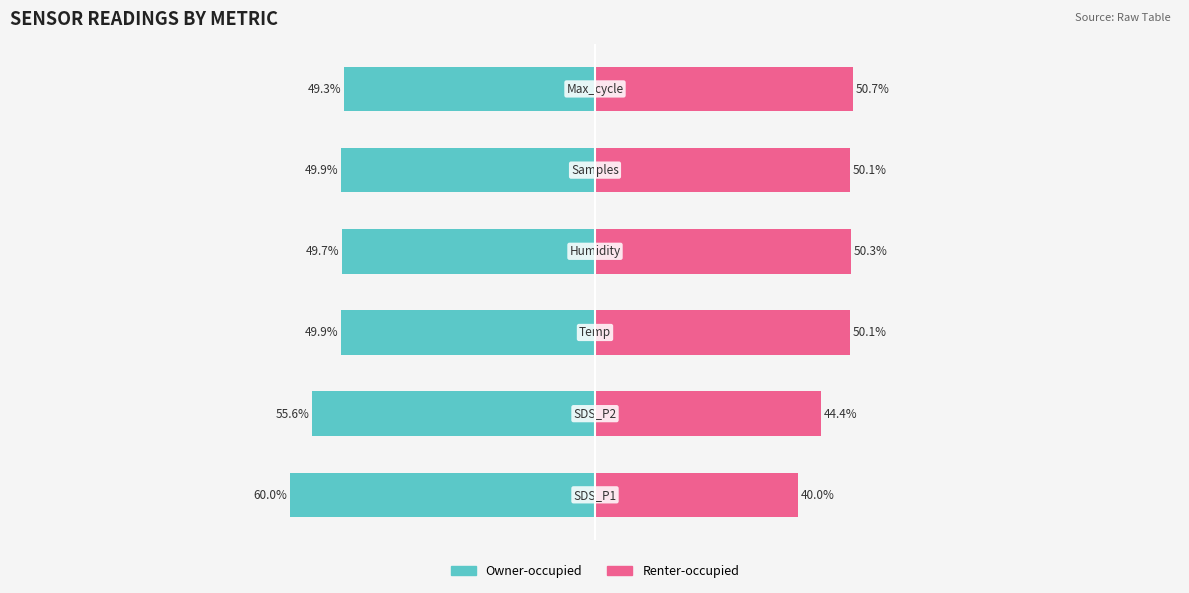

What is the sum of the Renter-occupied values at 4 and 0?

90.1